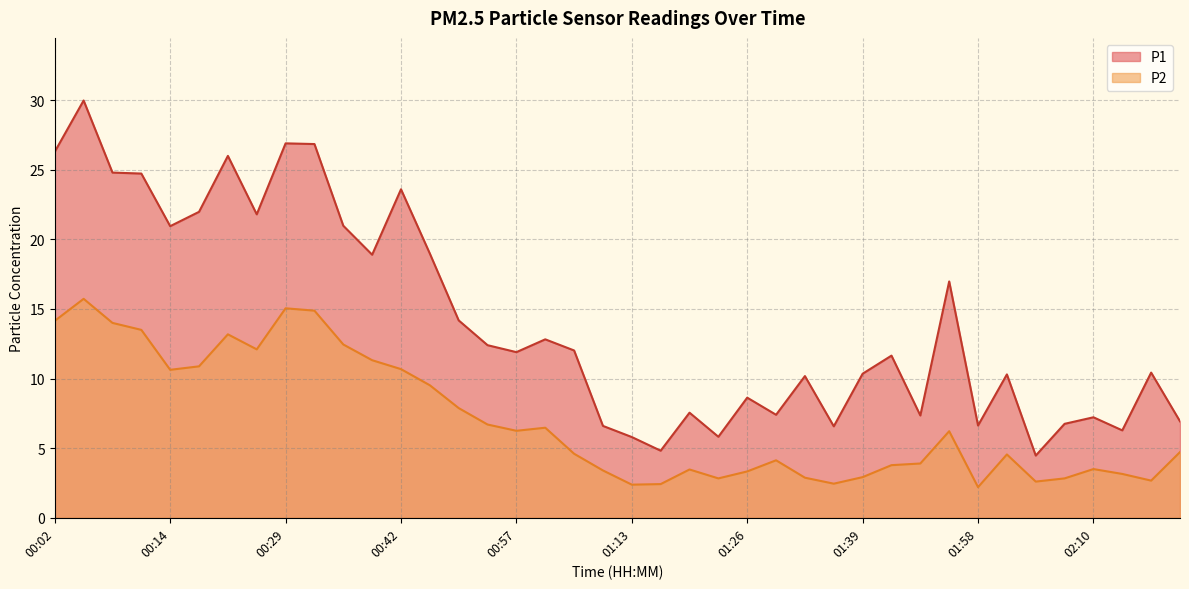

Is it true that P2 equals 7.2 at 00:26?

False